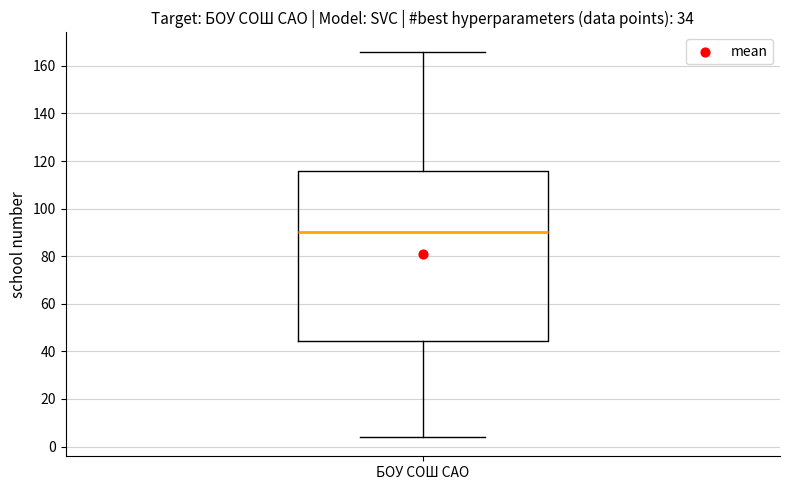

Transcribe this box plot: give where the median line is, the range the box spans, and where the two whiskers end, as read against the y-axis. The values are not printed on the chart, so give them approximately, as read against the axis.

median 90, box 44 to 116, whiskers 4 to 166